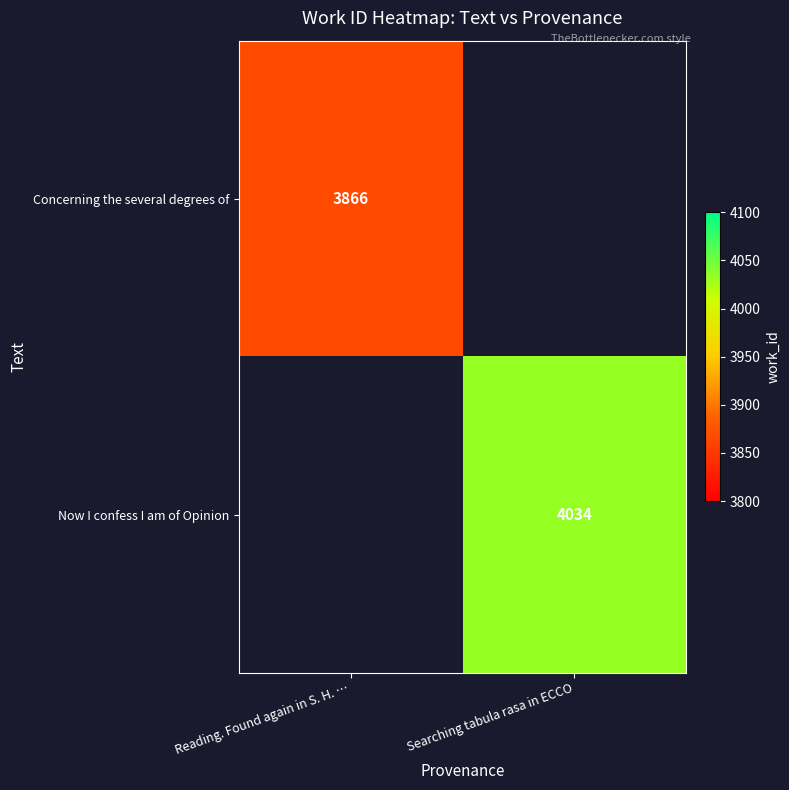

Is it true that Now I confess I am of Opinion equals 899 at Searching tabula rasa in ECCO?

False